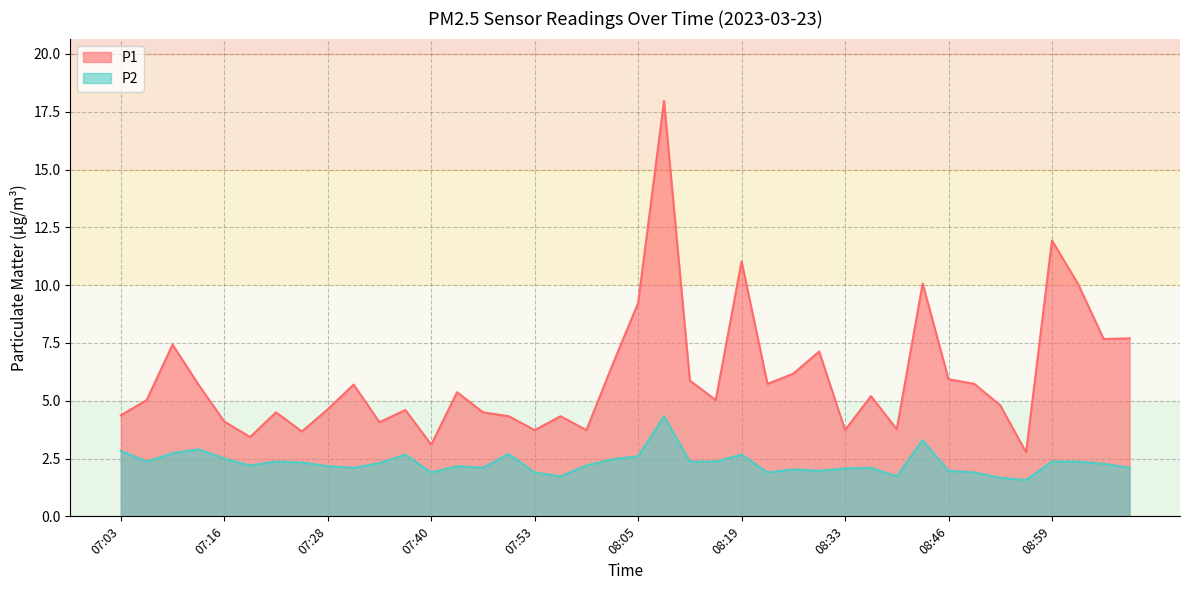

What is the label of the 1st point from the left?

07:03